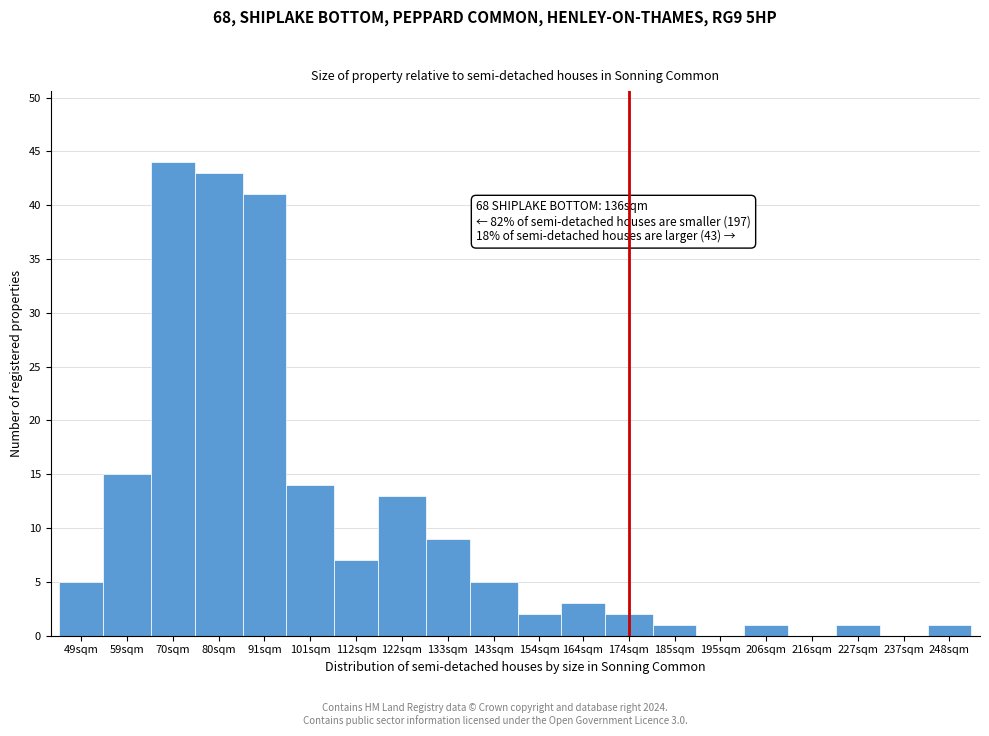

Reading right to left, what are all the values shown in this chart?

248sqm=1	237sqm=0	227sqm=1	216sqm=0	206sqm=1	195sqm=0	185sqm=1	174sqm=2	164sqm=3	154sqm=2	143sqm=5	133sqm=9	122sqm=13	112sqm=7	101sqm=14	91sqm=41	80sqm=43	70sqm=44	59sqm=15	49sqm=5